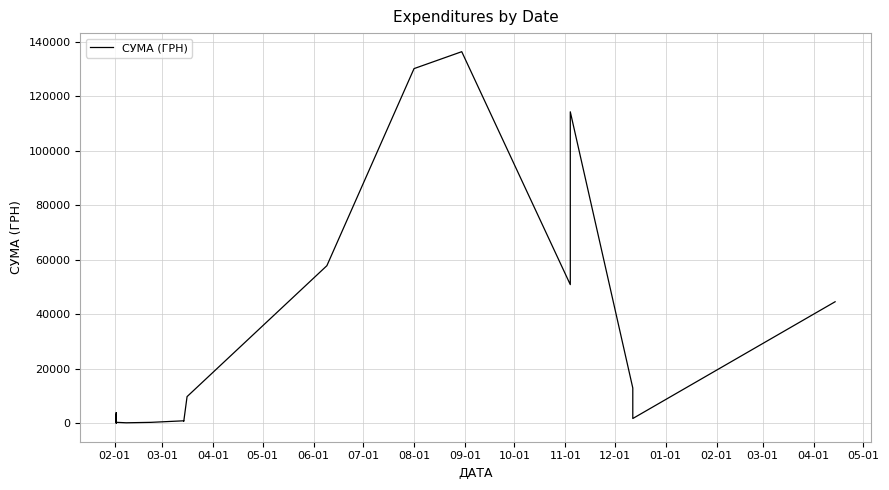

What is the average value?

14777.1